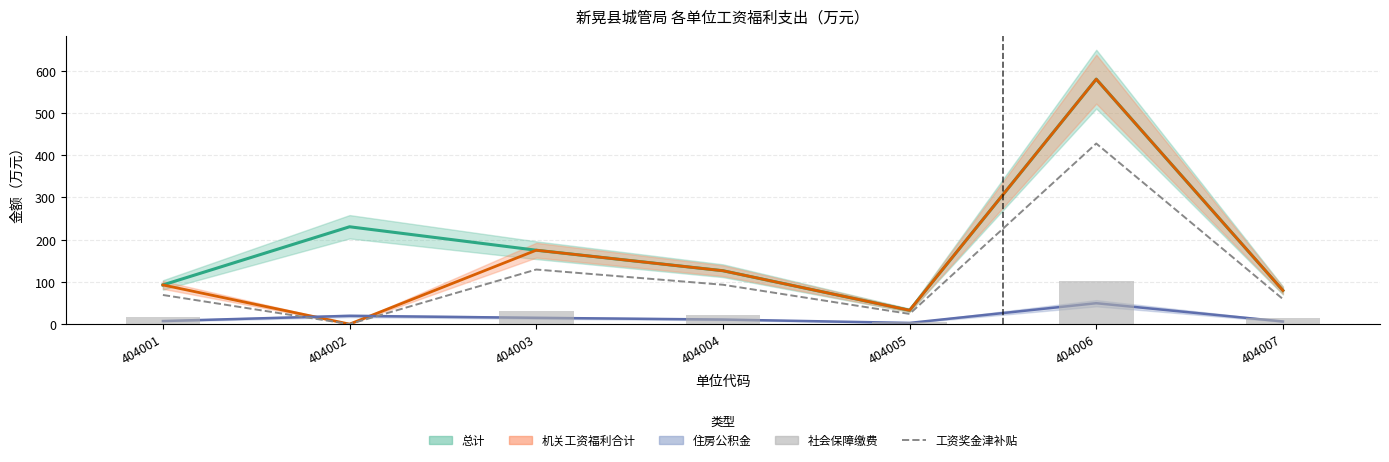

What are all the series names shown in the legend?

总计, 机关工资福利合计, 住房公积金, 工资奖金津补贴, 社会保障缴费